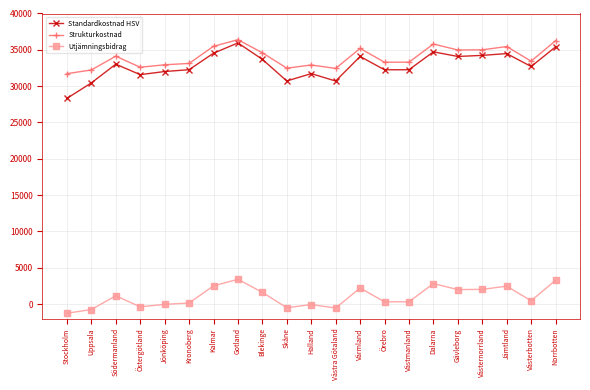

Which series has the widest spread of values?

Standardkostnad HSV